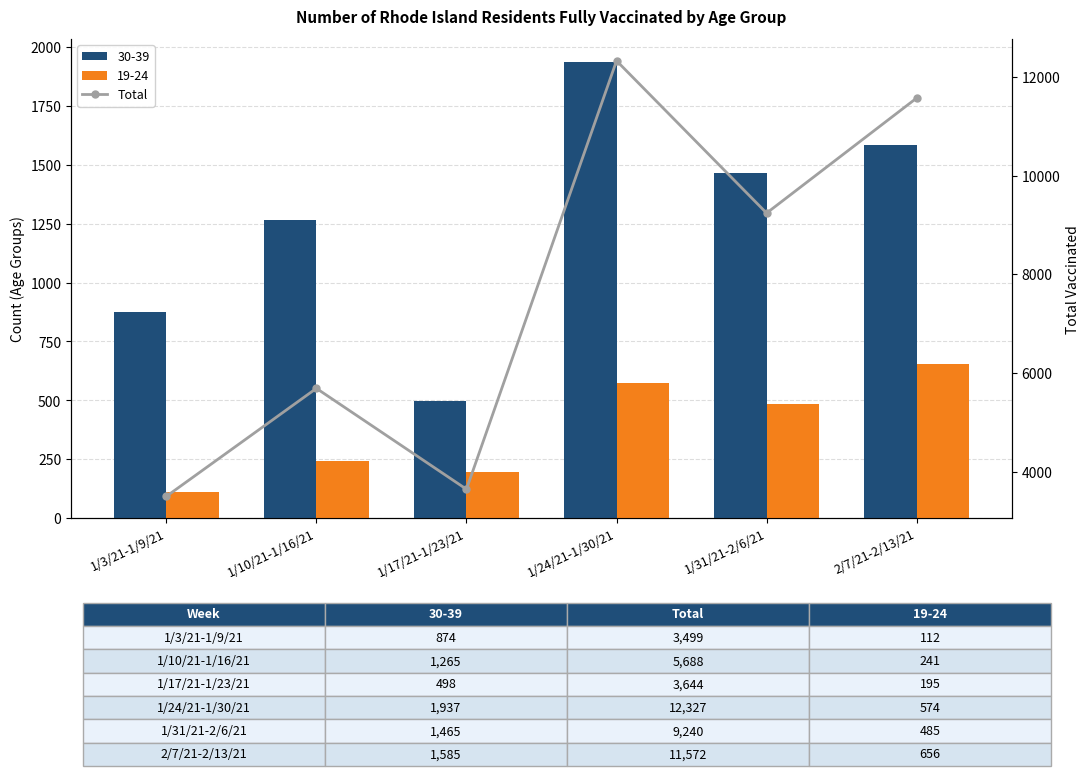

List the labels in order of value, largest first.

1/24/21-1/30/21, 2/7/21-2/13/21, 1/31/21-2/6/21, 1/10/21-1/16/21, 1/17/21-1/23/21, 1/3/21-1/9/21